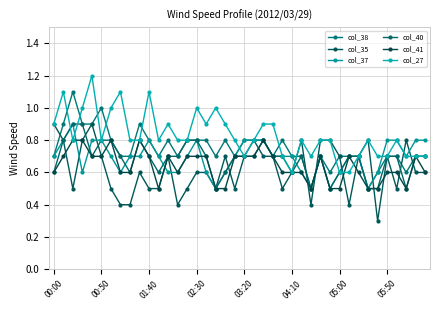

Count the number of categories in the chart.

40